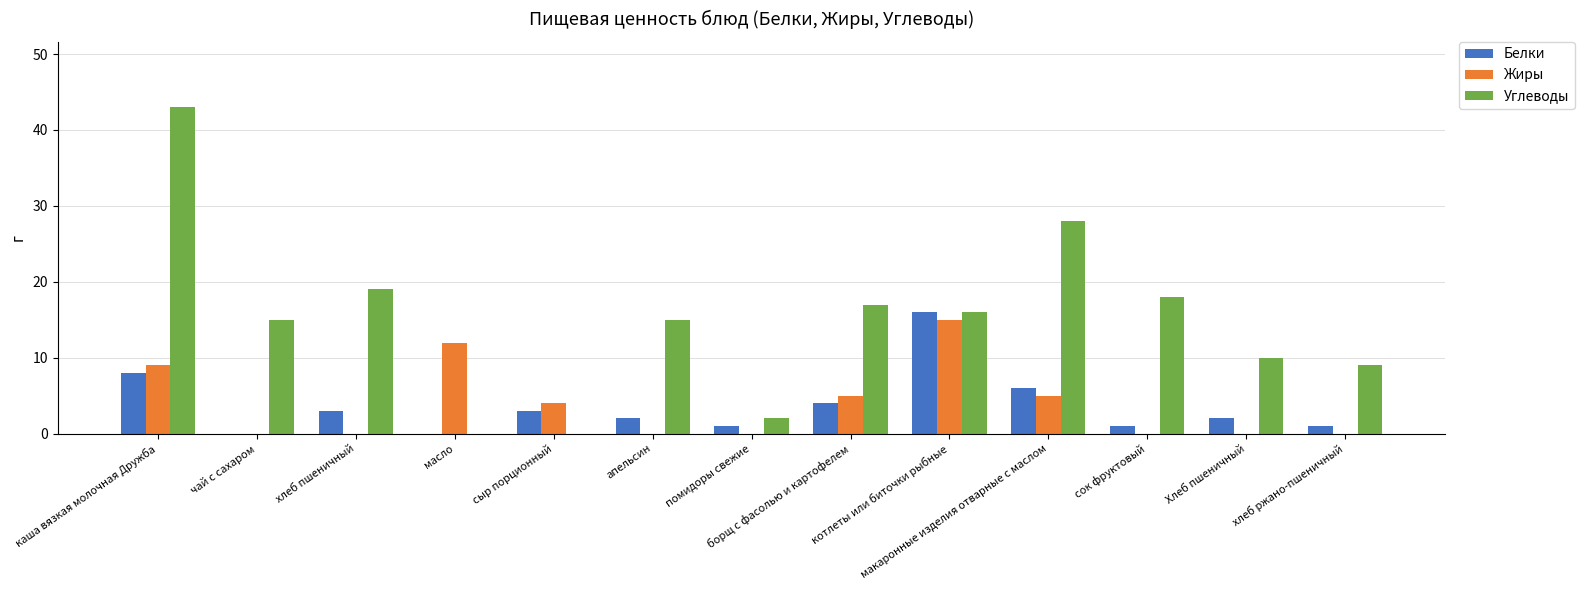

Reading right to left, transcribe all the data shown in this chart.

Белки: хлеб ржано-пшеничный=1	Хлеб пшеничный=2	сок фруктовый=1	макаронные изделия отварные с маслом=6	котлеты или биточки рыбные=16	борщ с фасолью и картофелем=4	помидоры свежие=1	апельсин=2	сыр порционный=3	масло=0	хлеб пшеничный=3	чай с сахаром=0	каша вязкая молочная Дружба=8
Жиры: хлеб ржано-пшеничный=0	Хлеб пшеничный=0	сок фруктовый=0	макаронные изделия отварные с маслом=5	котлеты или биточки рыбные=15	борщ с фасолью и картофелем=5	помидоры свежие=0	апельсин=0	сыр порционный=4	масло=12	хлеб пшеничный=0	чай с сахаром=0	каша вязкая молочная Дружба=9
Углеводы: хлеб ржано-пшеничный=9	Хлеб пшеничный=10	сок фруктовый=18	макаронные изделия отварные с маслом=28	котлеты или биточки рыбные=16	борщ с фасолью и картофелем=17	помидоры свежие=2	апельсин=15	сыр порционный=0	масло=0	хлеб пшеничный=19	чай с сахаром=15	каша вязкая молочная Дружба=43